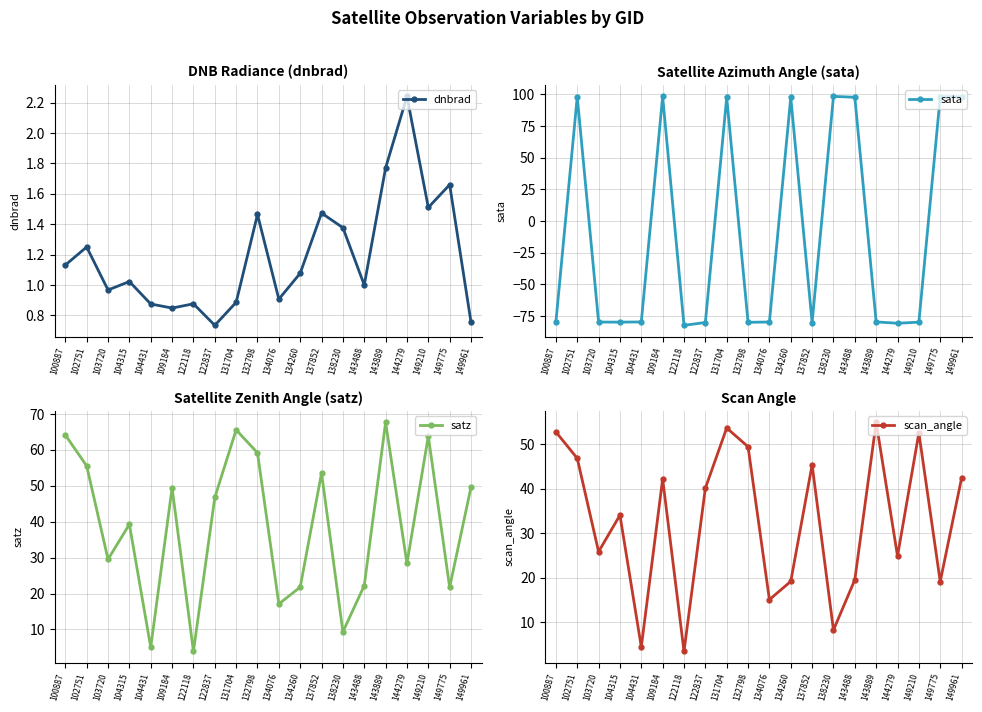

Does the chart have visible grid lines?

Yes